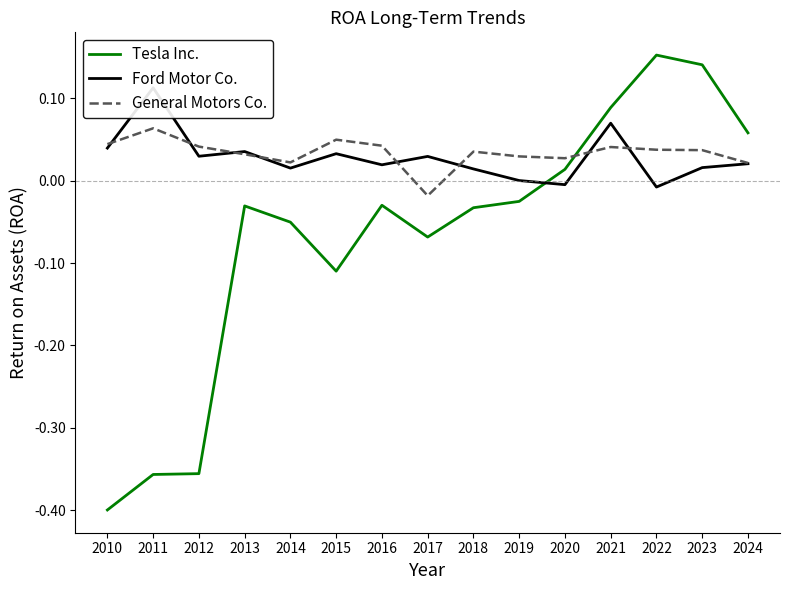

Count the General Motors Co. values in the range 0 to 1.

14